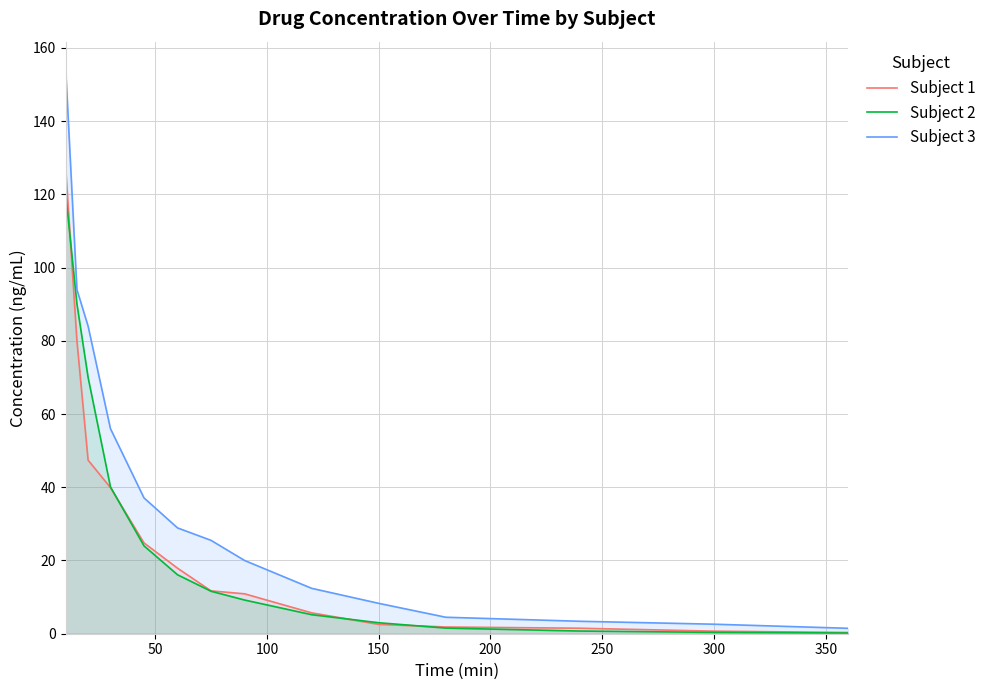

Which series has the largest total across all categories?

Subject 3